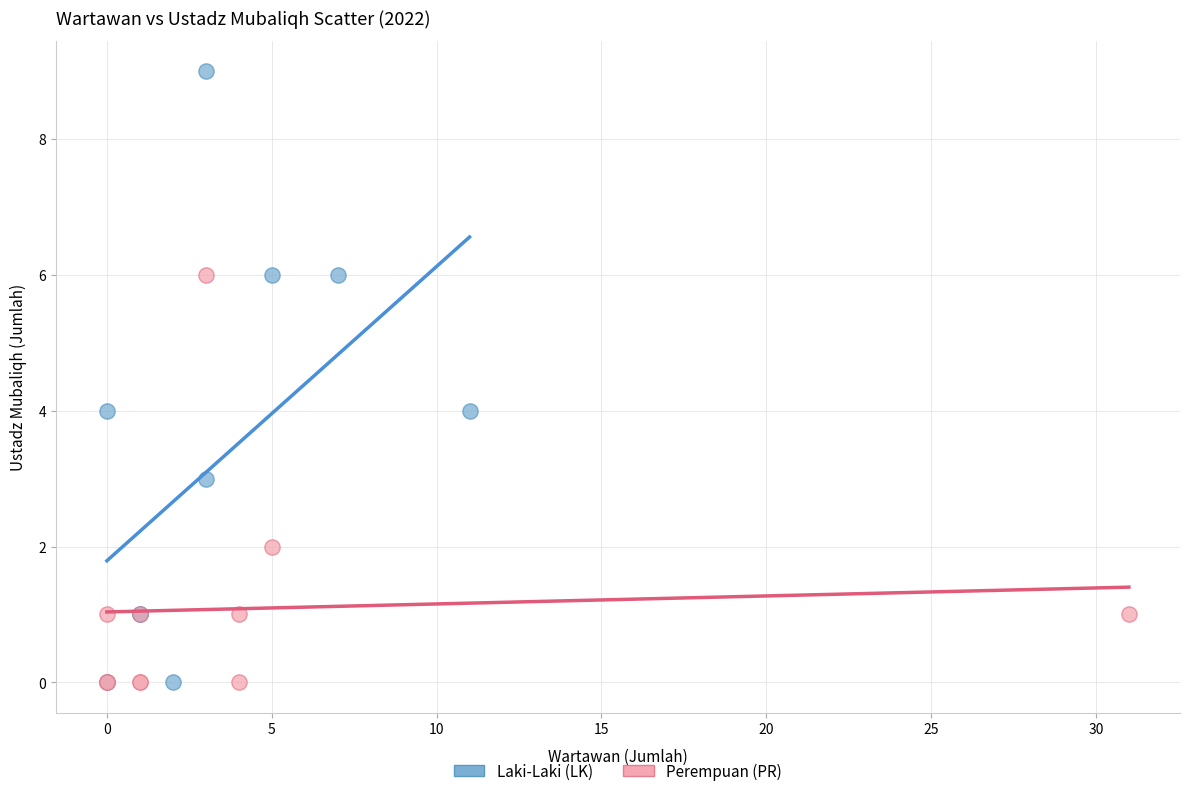

Which series has the widest spread of Y values?

Laki-Laki (LK)